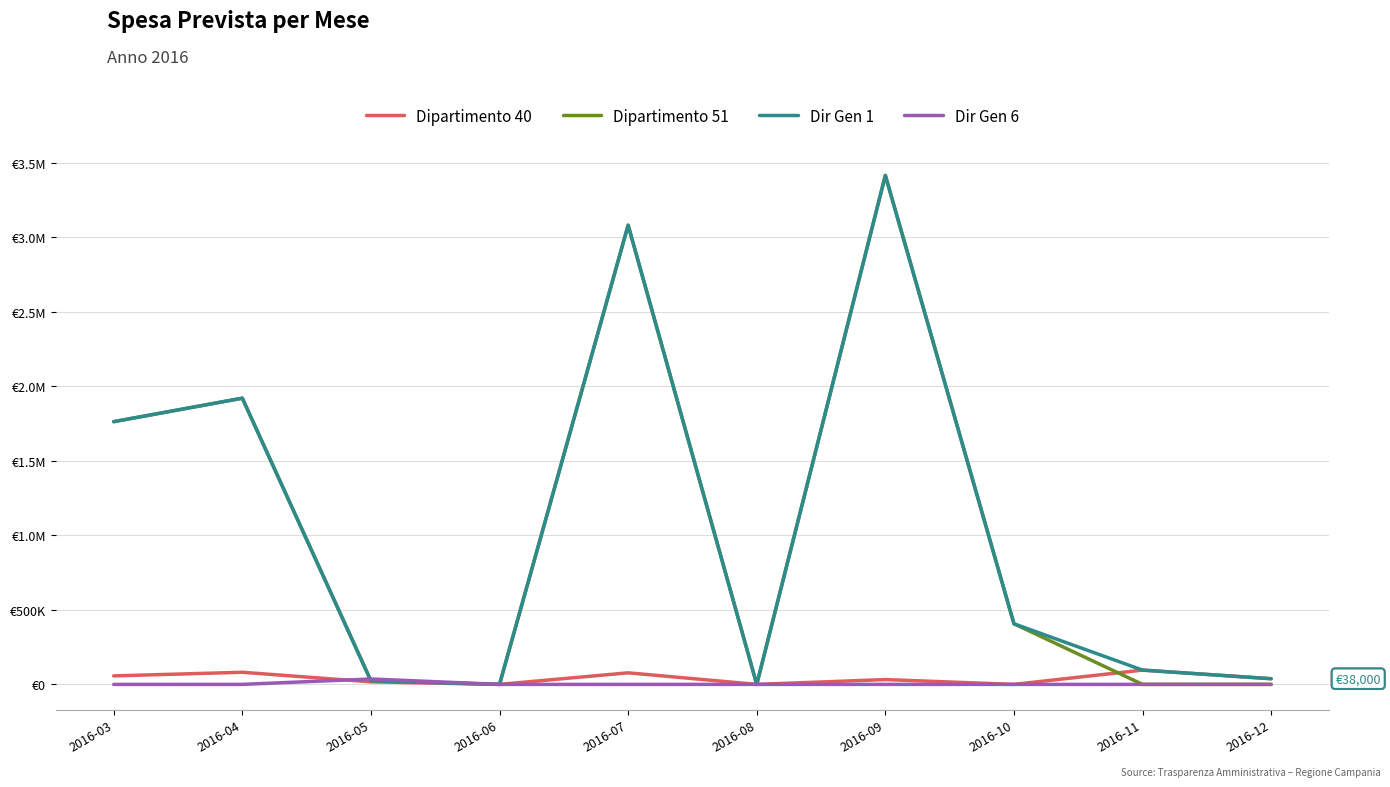

What is the difference between the maximum and second lowest values in the Dipartimento 51 series?

3416000